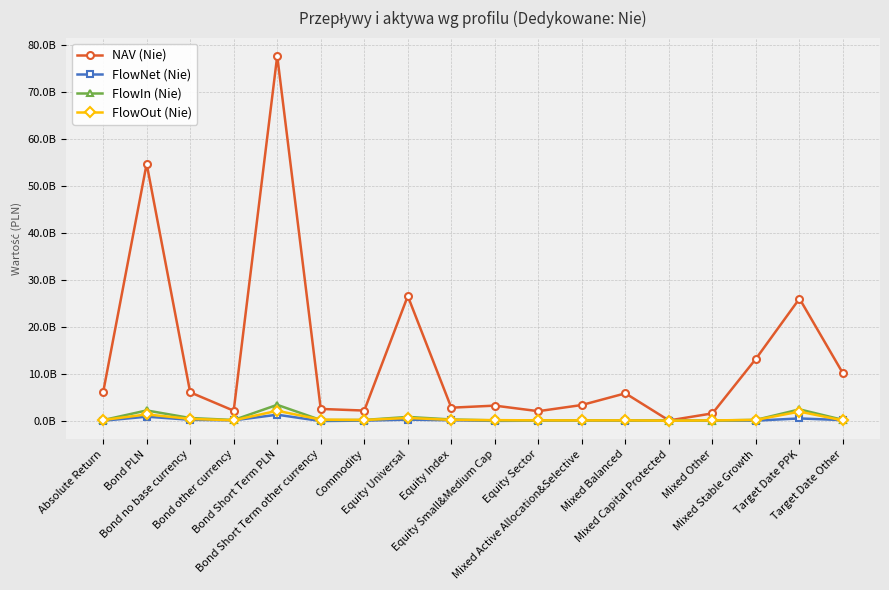

Rank the series at Equity Universal from lowest to highest value.

FlowNet (Nie), FlowOut (Nie), FlowIn (Nie), NAV (Nie)